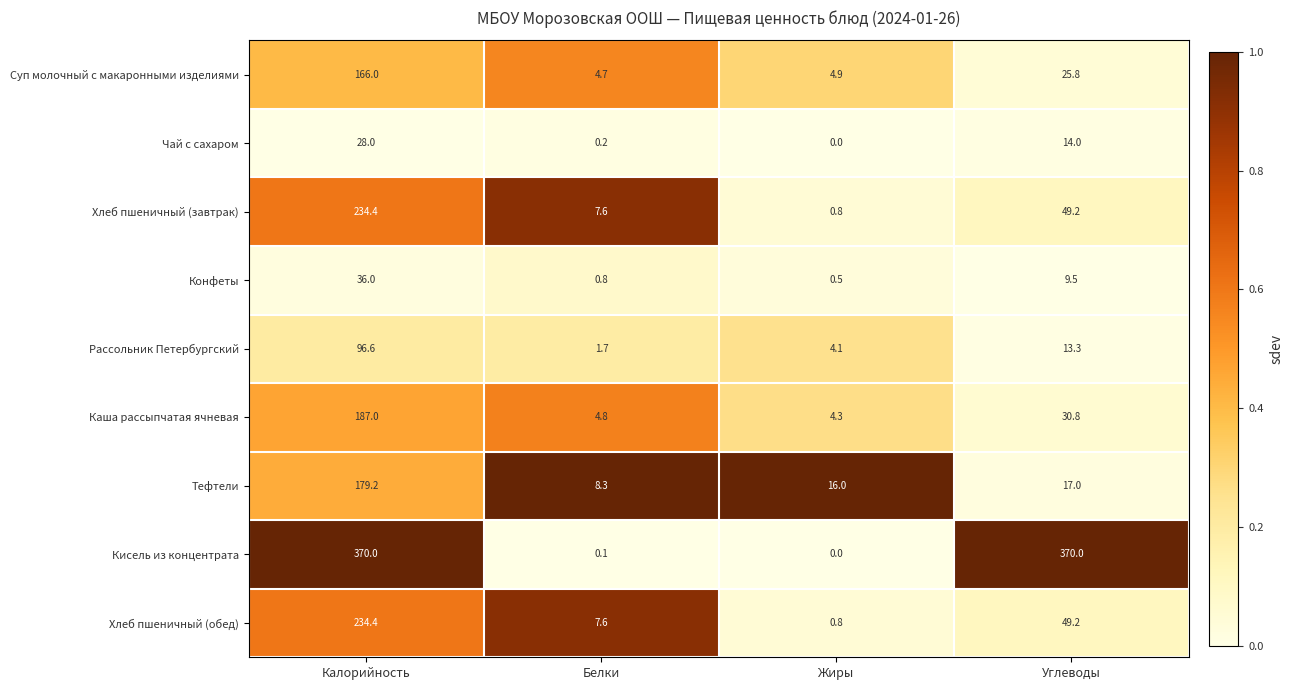

What is the spread (max minus min) of values at Углеводы?

360.5